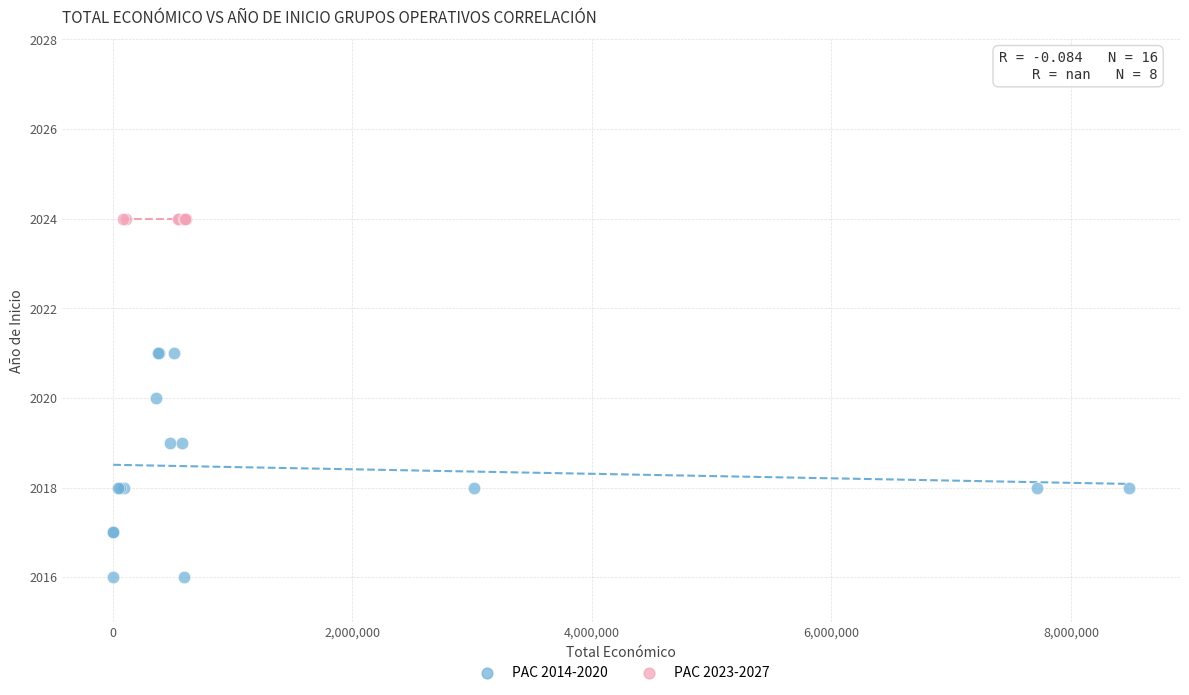

Which series contains the lowest Y value?

PAC 2014-2020